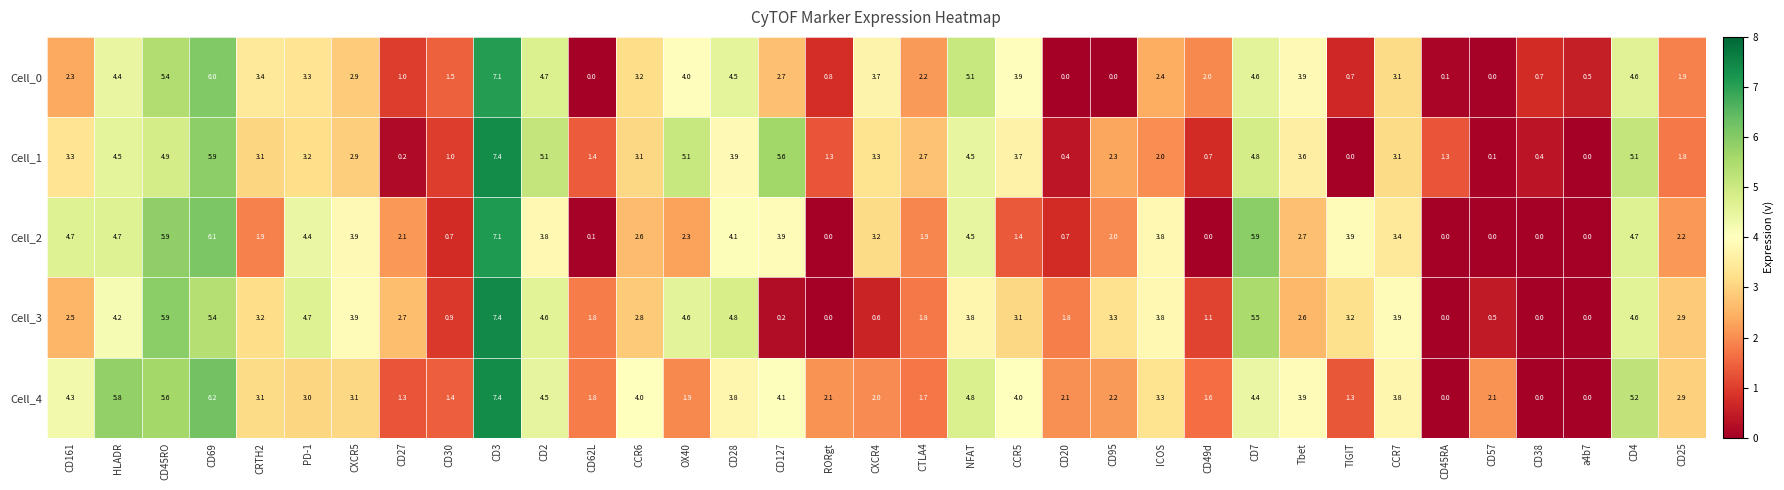

Which series has the largest total across all categories?

Cell_4